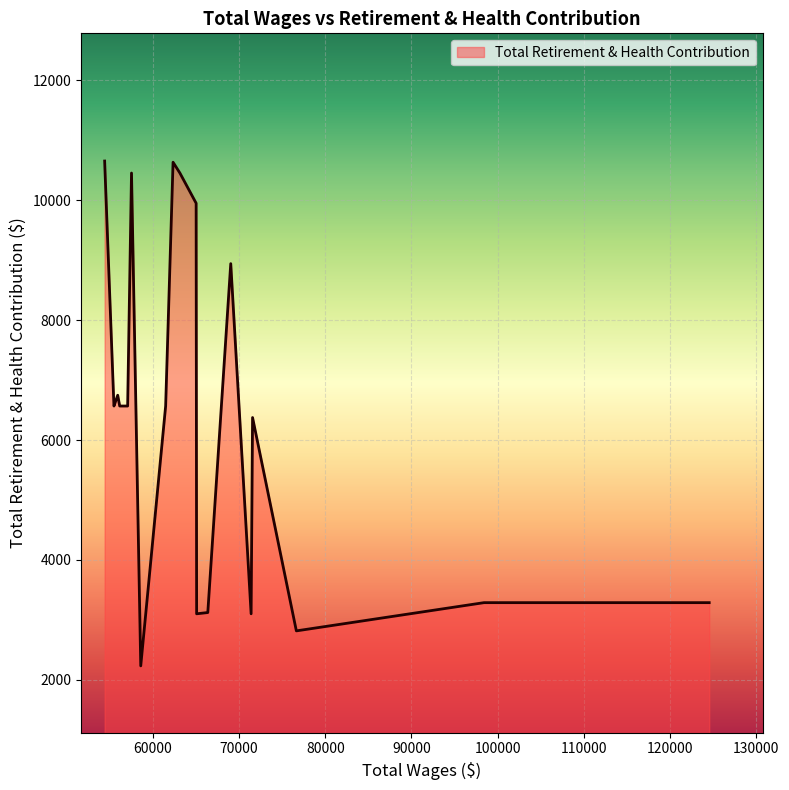

What is the maximum value shown in the chart?

10655